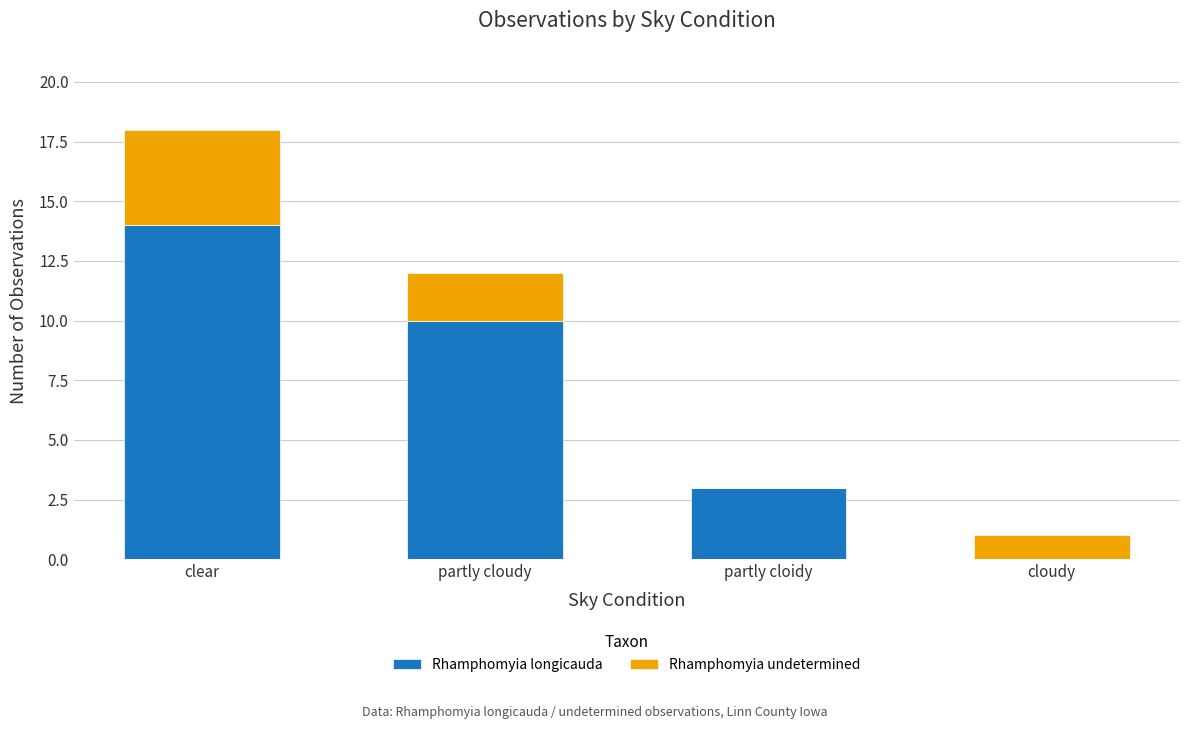

At which category is the sum across all series the highest?

clear